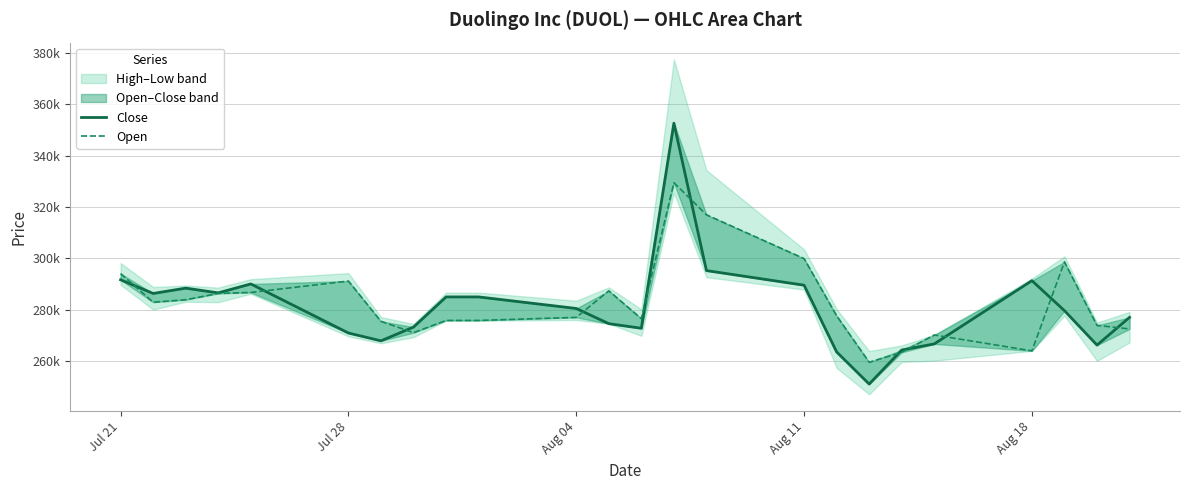

Between which two adjacent categories do Close and Open first intersect?

Jul 21 and Jul 28